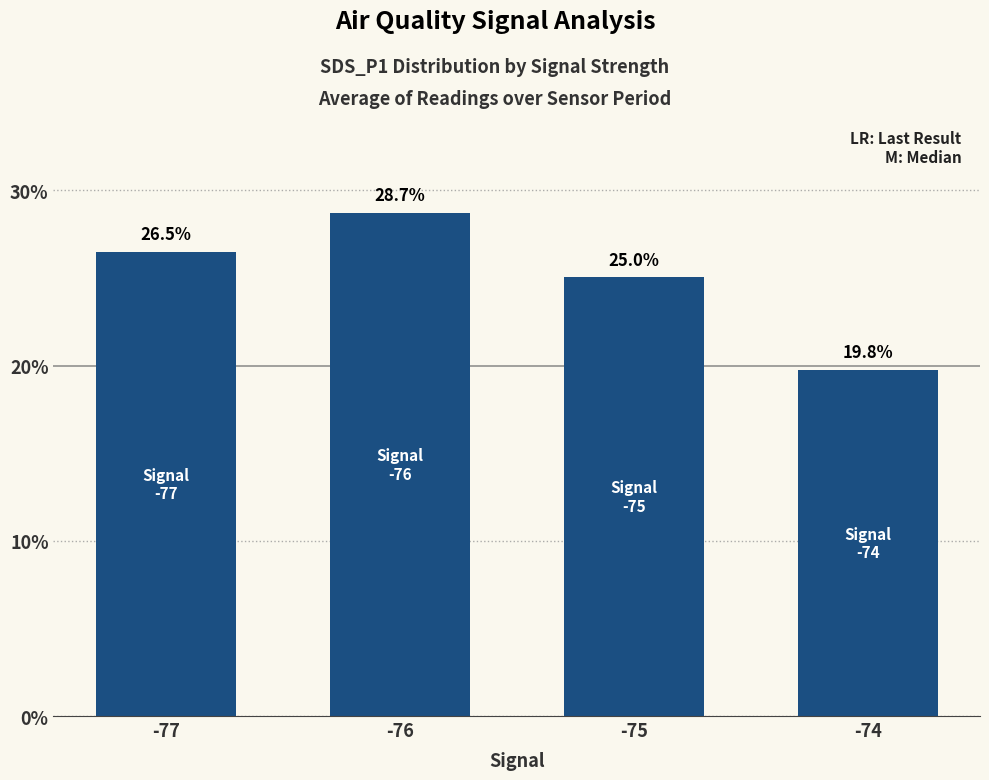

What value does the data have at -75?

25.0